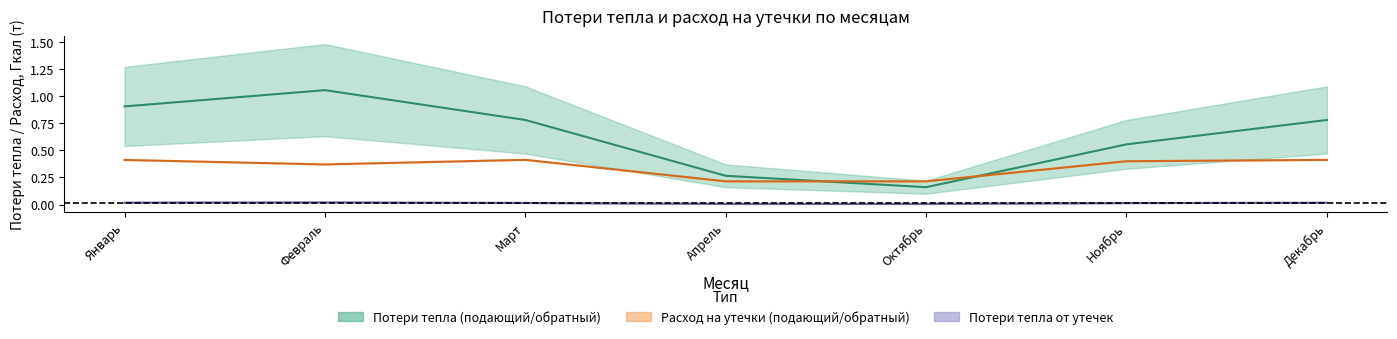

Count the number of categories in the chart.

7